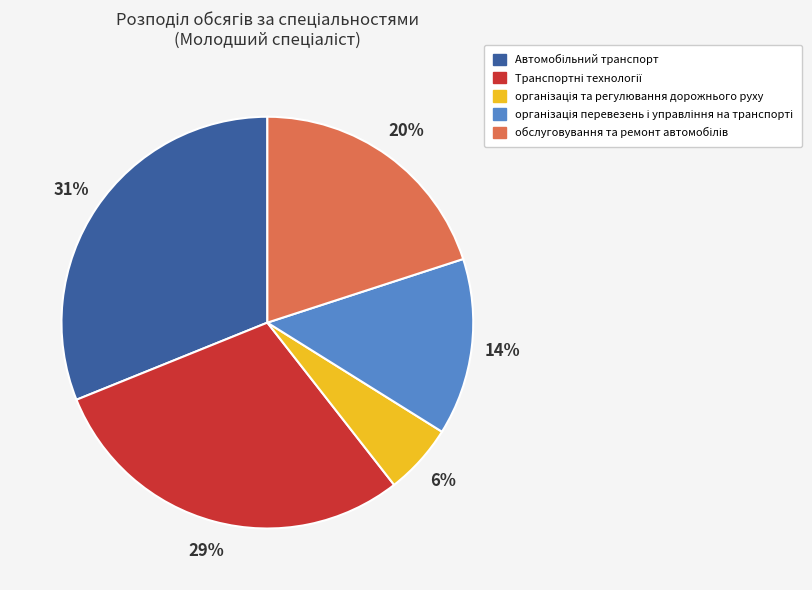

How many segments does this pie chart have?

5